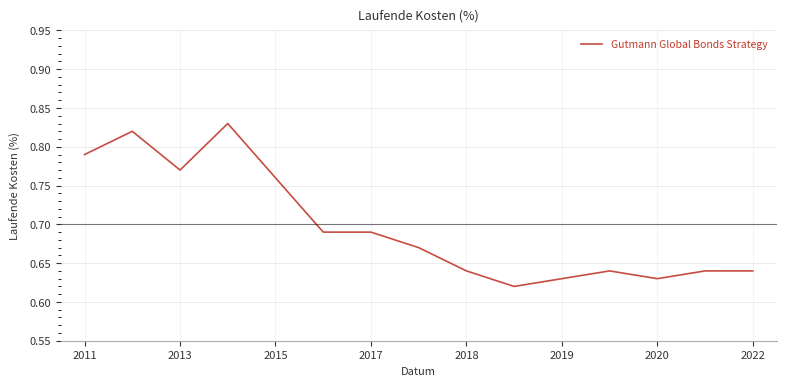

How many series are shown in this chart?

1